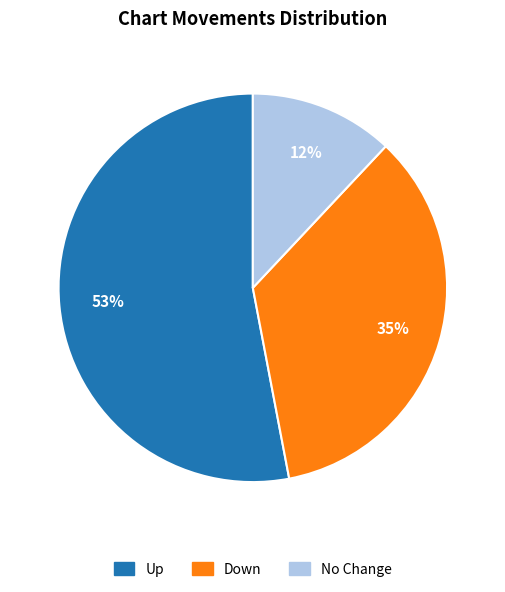

How many segments does this pie chart have?

3